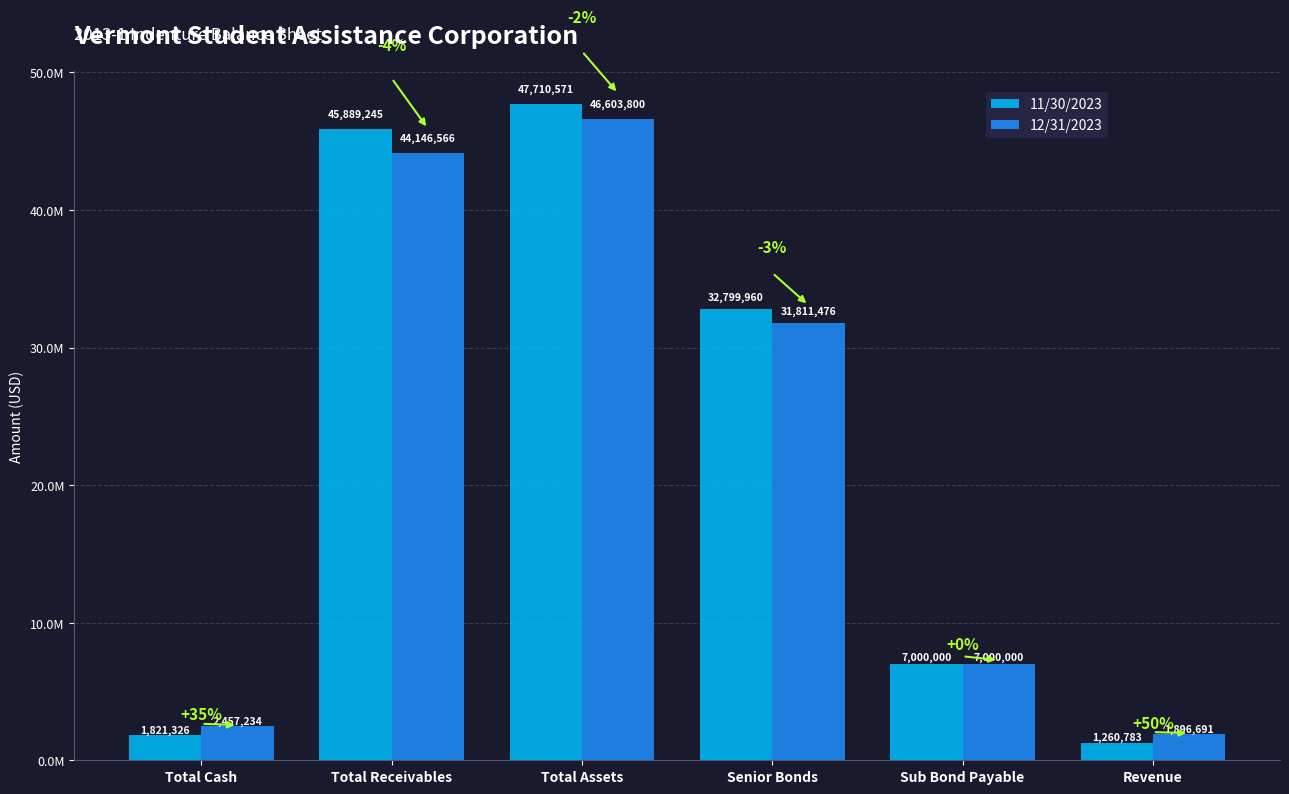

What are all the series names shown in the legend?

11/30/2023, 12/31/2023